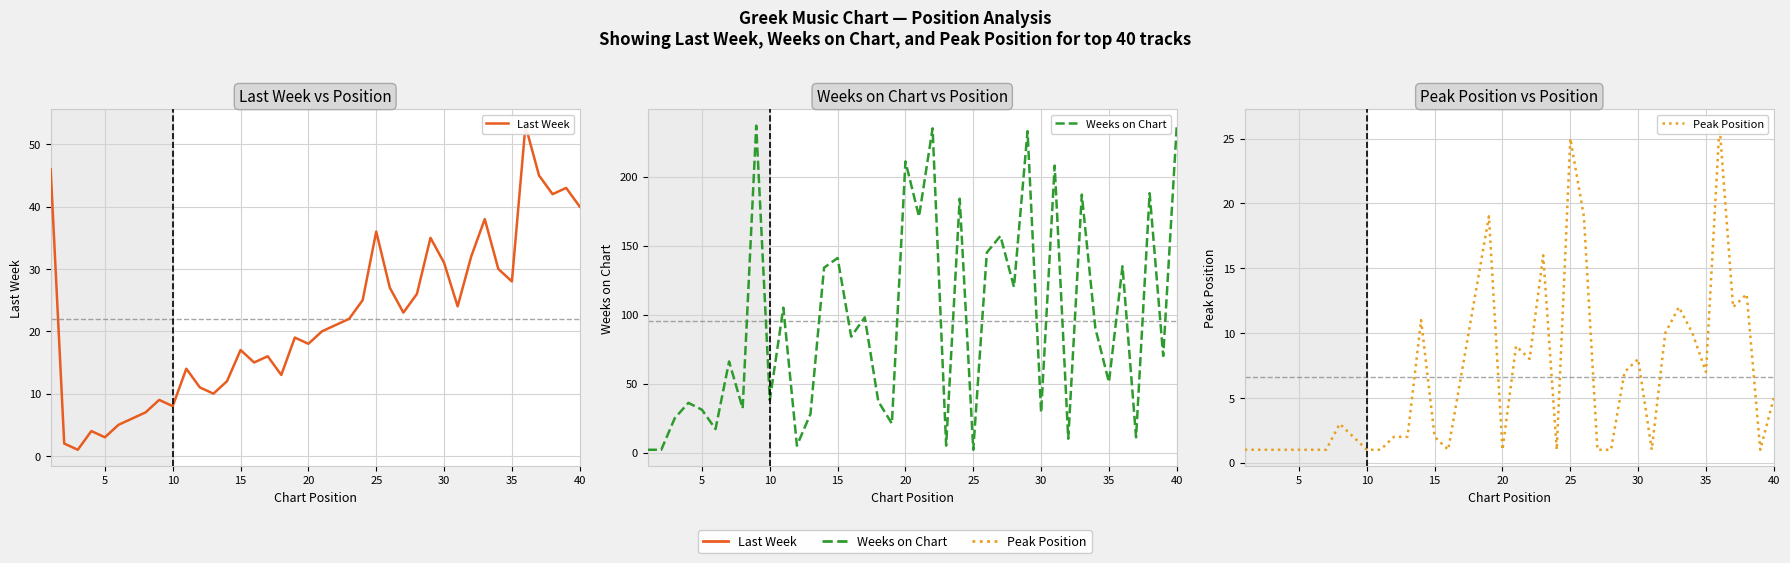

How many data points in Peak Position are less than 3?

20